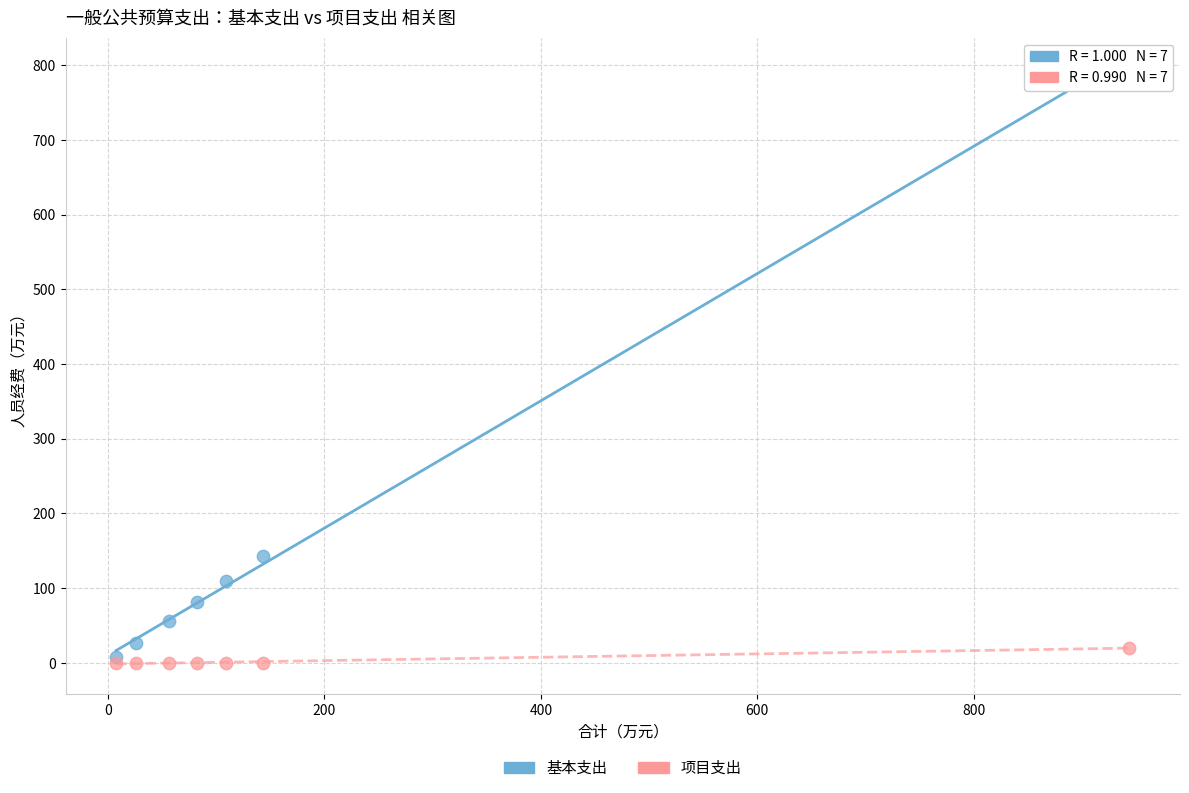

What are all the series names shown in the legend?

基本支出, 项目支出